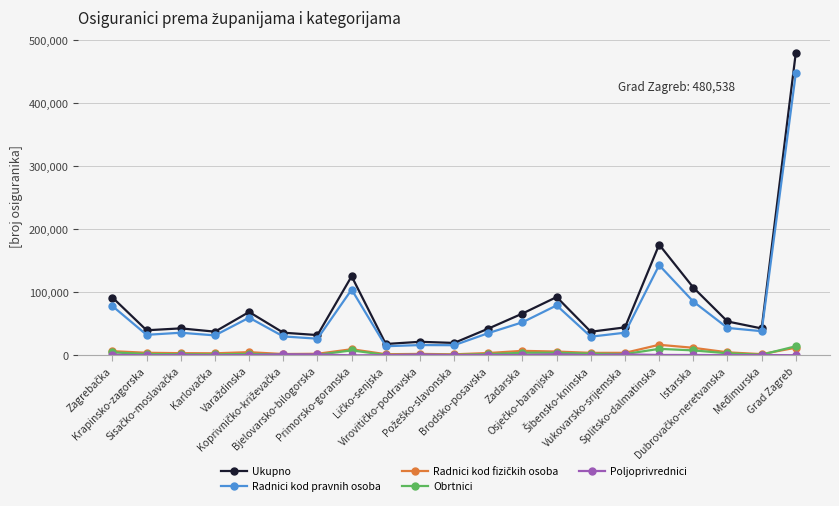

At which label is Ukupno closest to 249372?

Splitsko-dalmatinska